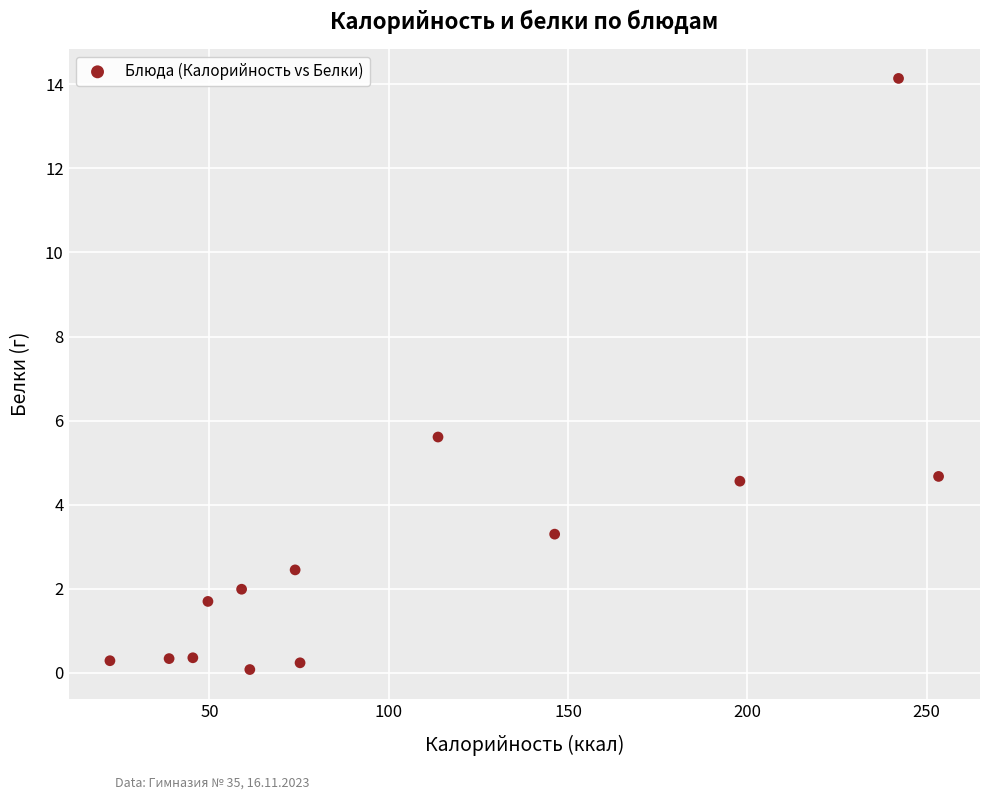

What is the range of X values (max minus min)?

231.1